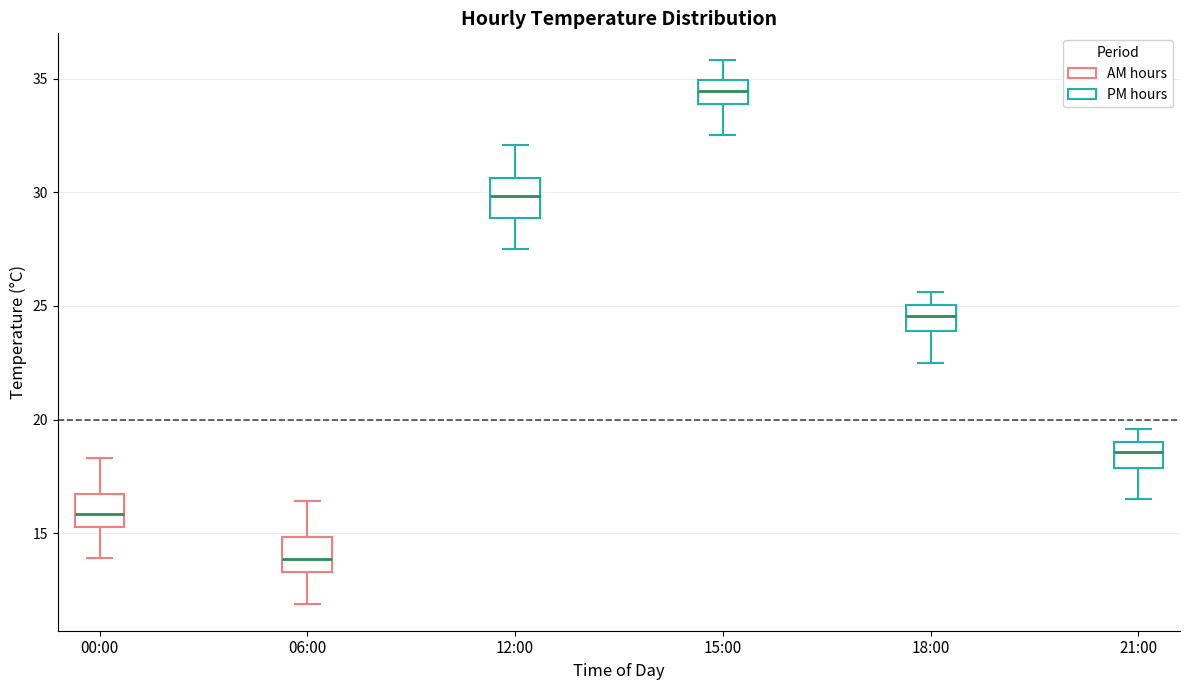

Reading left to right, read every box against the y-axis: the position of its median line, the range the box covers, and the ends of its whiskers. The values are not printed on the chart, so give them approximately, as read against the axis.

00:00: median 16.0, box 15.5 to 16.5, whiskers 14.0 to 18.5
06:00: median 14.0, box 13.5 to 15.0, whiskers 12.0 to 16.5
12:00: median 30.0, box 29.0 to 30.5, whiskers 27.5 to 32.0
15:00: median 34.5, box 34.0 to 35.0, whiskers 32.5 to 36.0
18:00: median 24.5, box 24.0 to 25.0, whiskers 22.5 to 25.5
21:00: median 18.5, box 18.0 to 19.0, whiskers 16.5 to 19.5